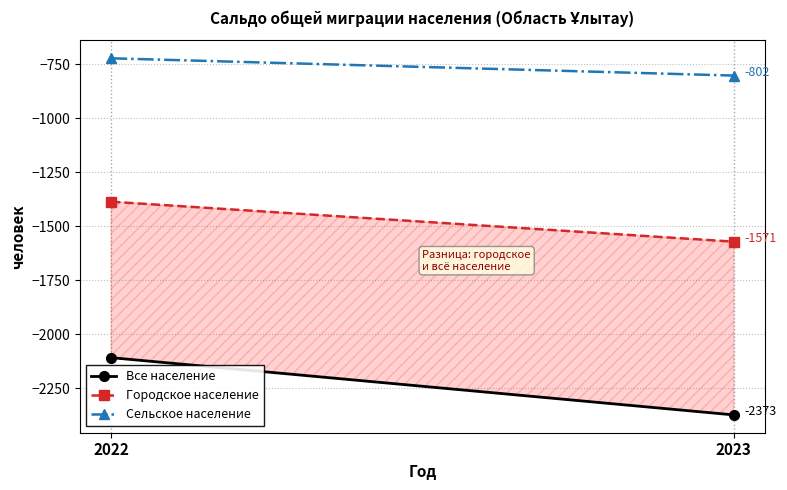

What are all the series names shown in the legend?

Все население, Городское население, Сельское население